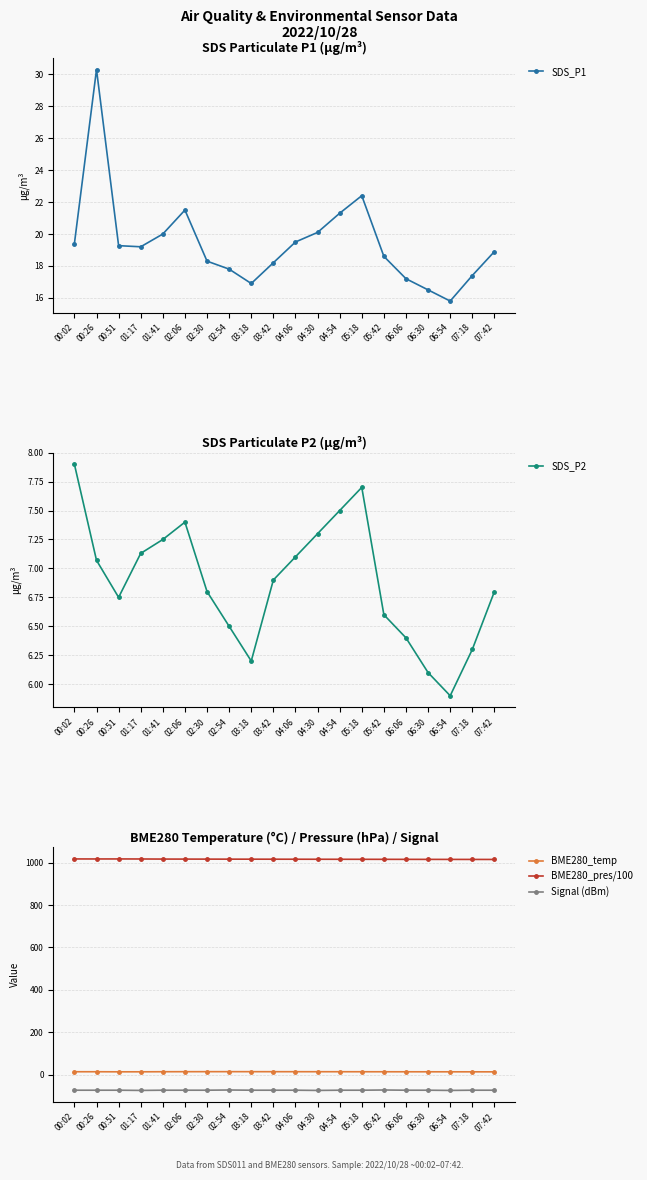

At which category does SDS_P2 reach its first local valley?

00:51